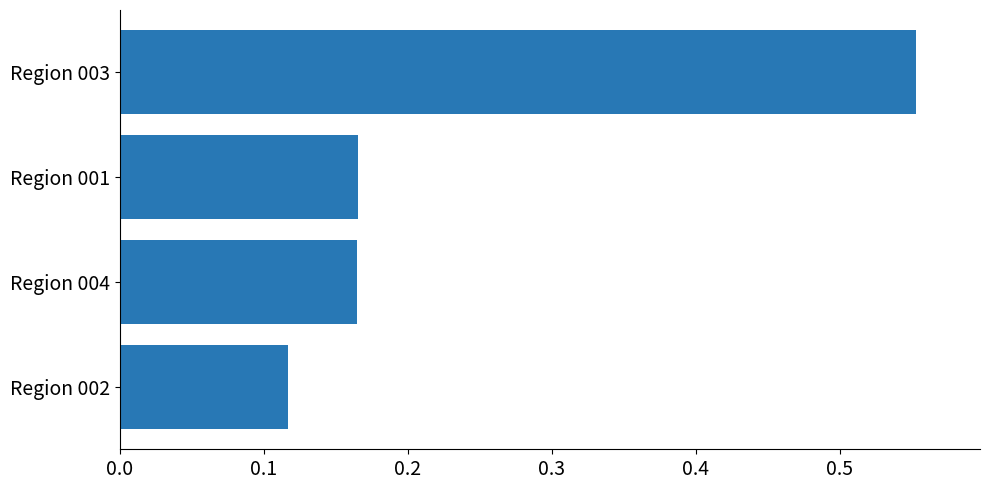

True or false: the data shows 0.3 at Region 003.

False